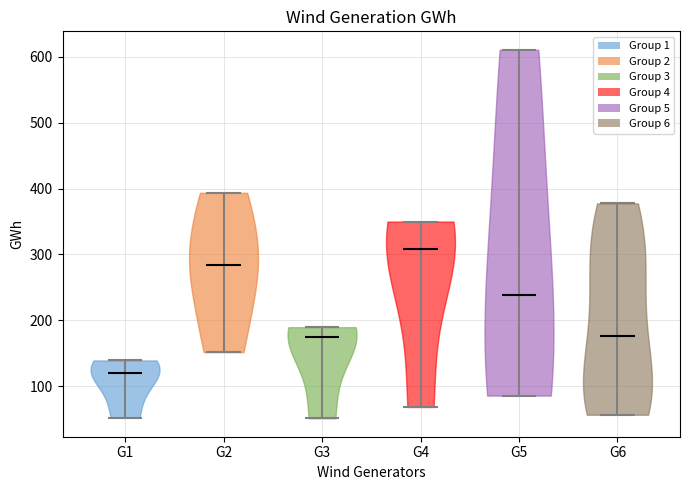

Reading left to right, read every violin against the y-axis: where its median line is, and the lowest and highest points it reaches. The values are not printed on the chart, so give them approximately, as read against the axis.

G1: median line 120, lowest point 50, highest point 140
G2: median line 280, lowest point 150, highest point 390
G3: median line 170, lowest point 50, highest point 190
G4: median line 310, lowest point 70, highest point 350
G5: median line 240, lowest point 90, highest point 610
G6: median line 180, lowest point 60, highest point 380